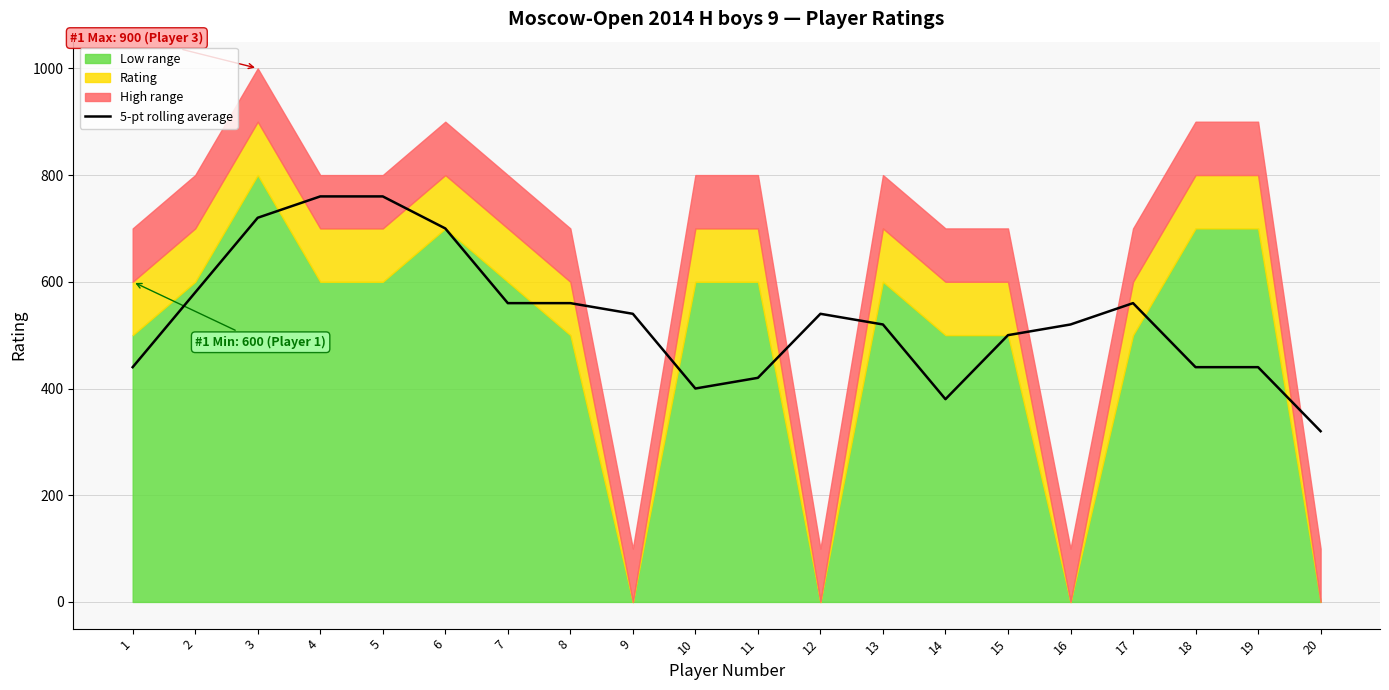

The value of 5-pt rolling average at 16 is 801. True or false?

False